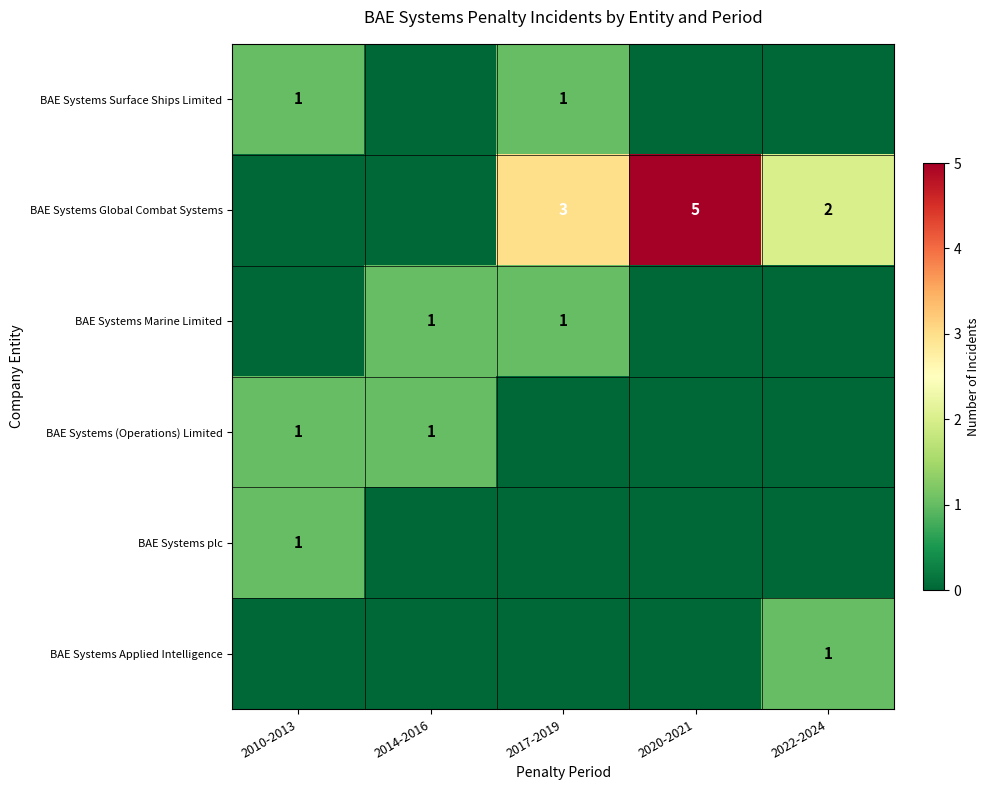

At which category is the sum across all series the highest?

2017-2019